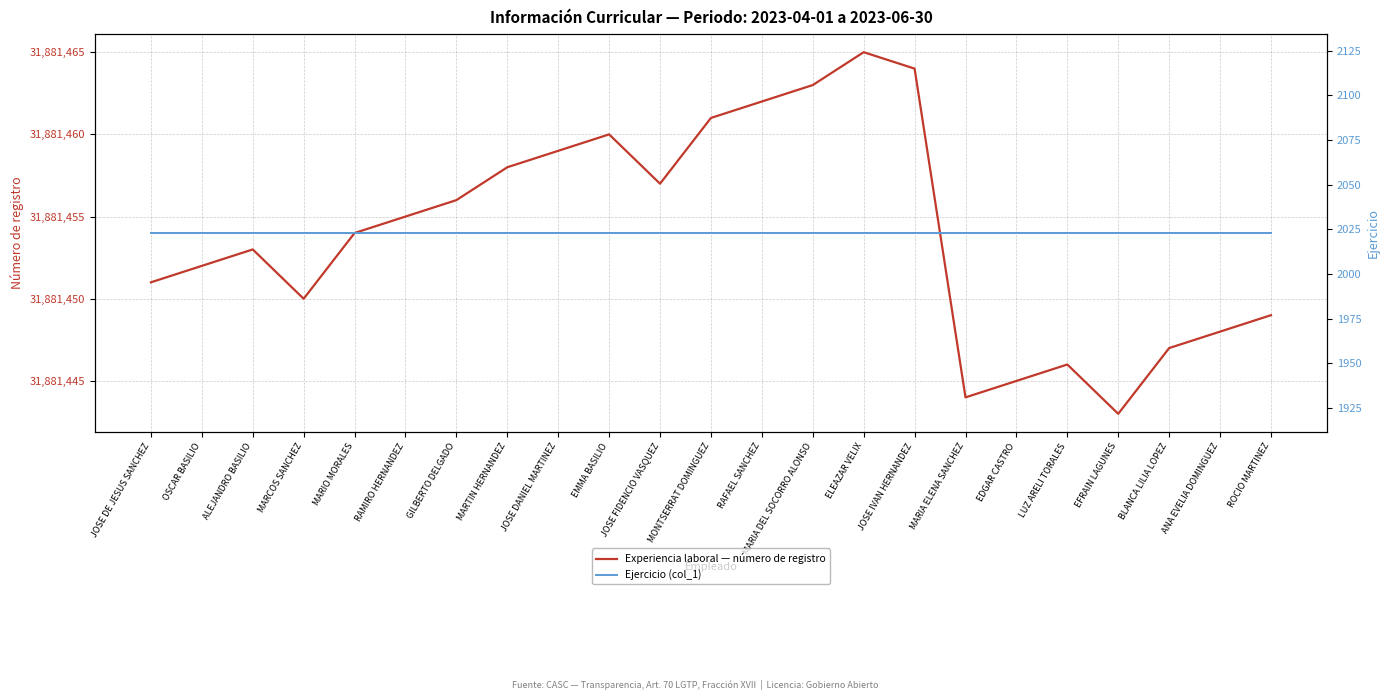

Between JOSE IVAN HERNANDEZ and ROCIO MARTINEZ, which series saw the biggest shift?

Experiencia laboral — número de registro